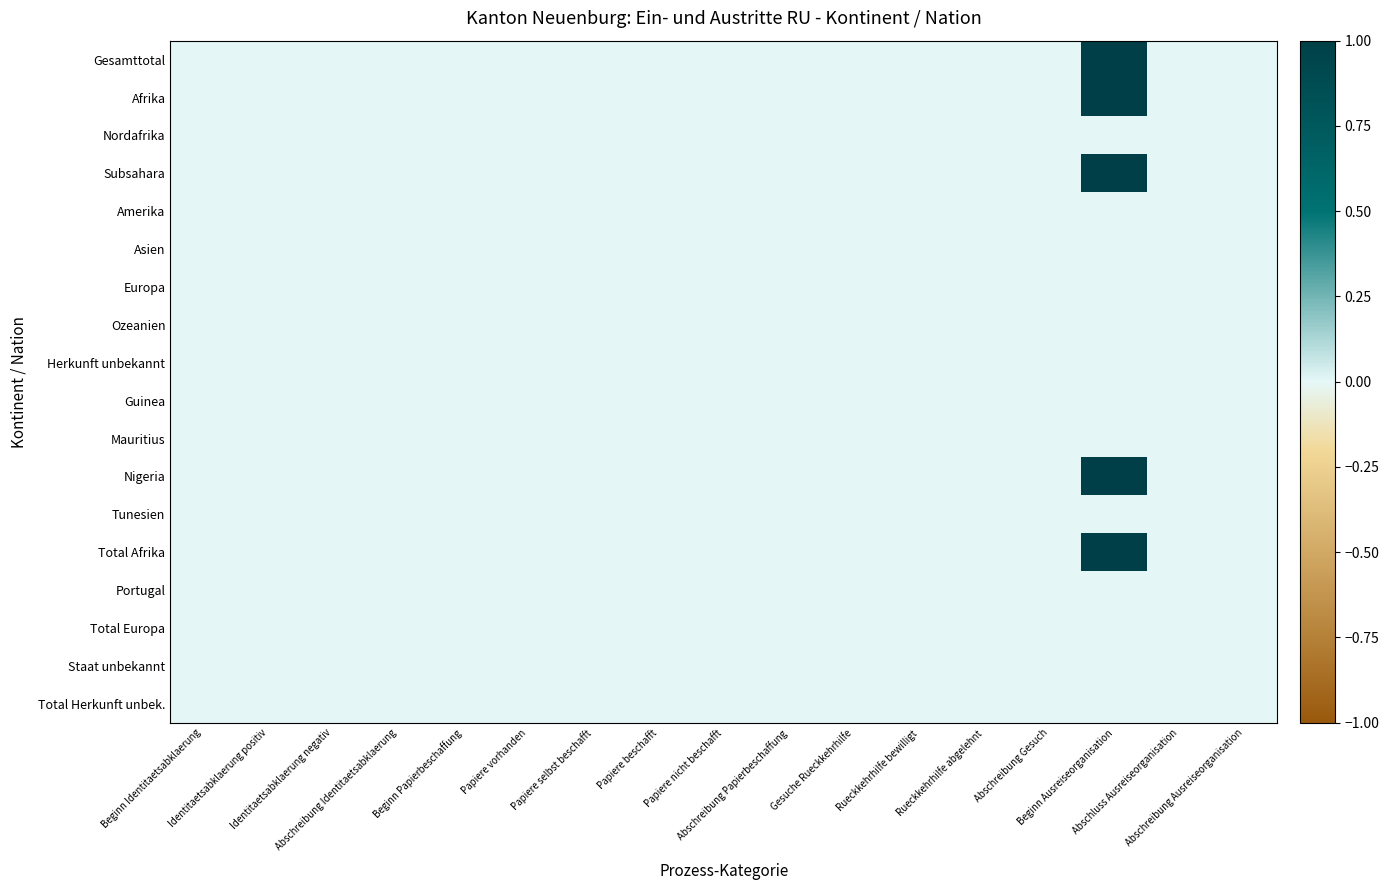

How many series are shown in this chart?

18